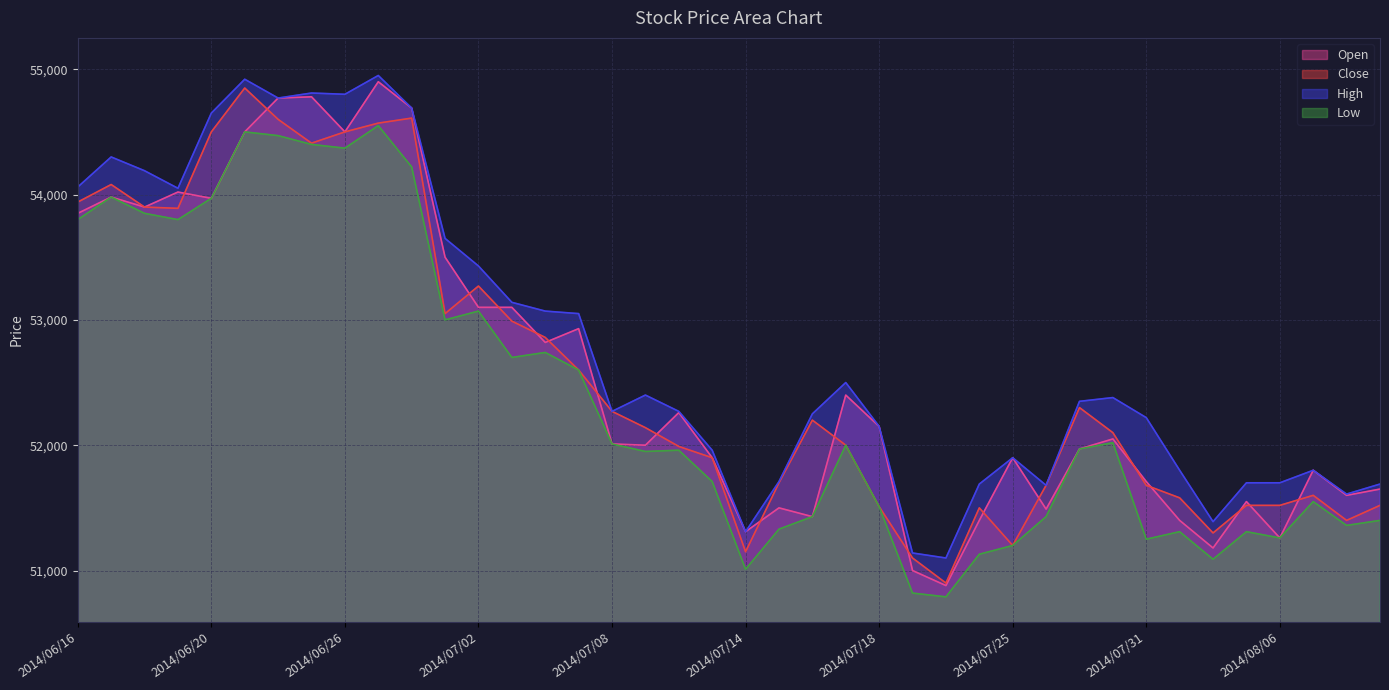

The Low series shows 51510 at 2014/07/18. True or false?

True